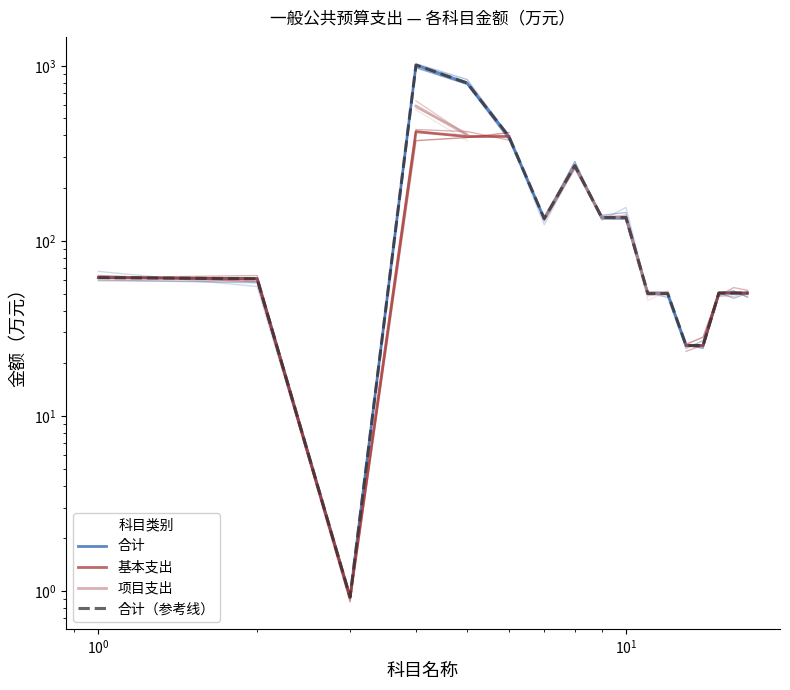

Read the 合计（参考线） value at 16.

50.4